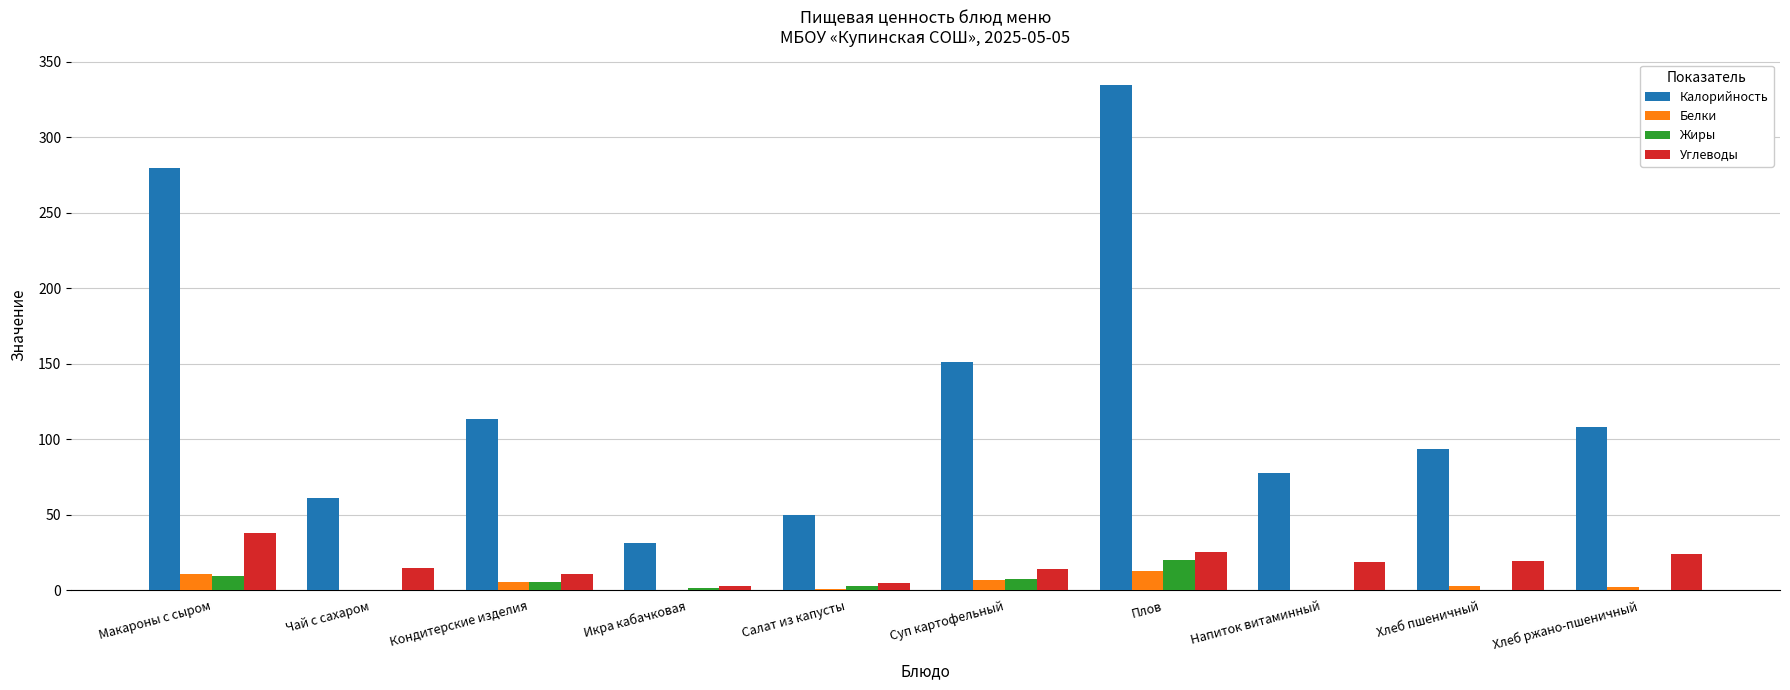

The Калорийность series shows 588.9 at Плов. True or false?

False